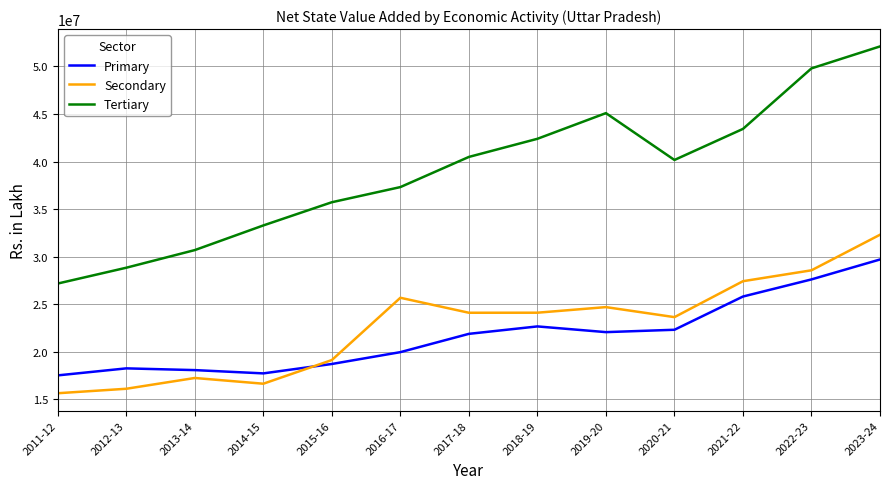

What position from the left is 2018-19?

8